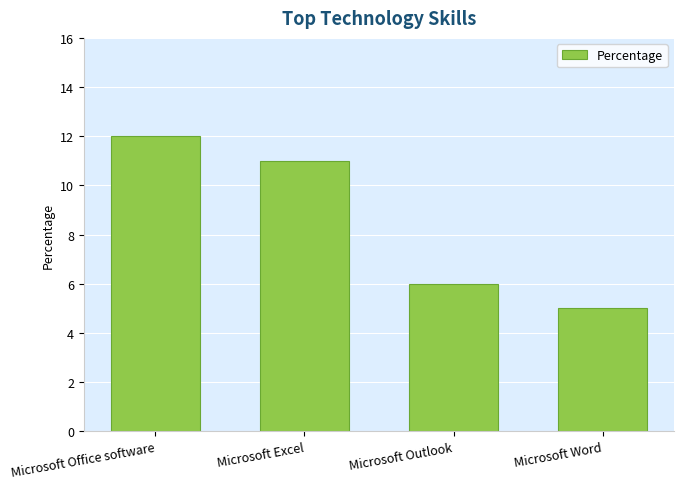

What is the greatest value displayed?

12